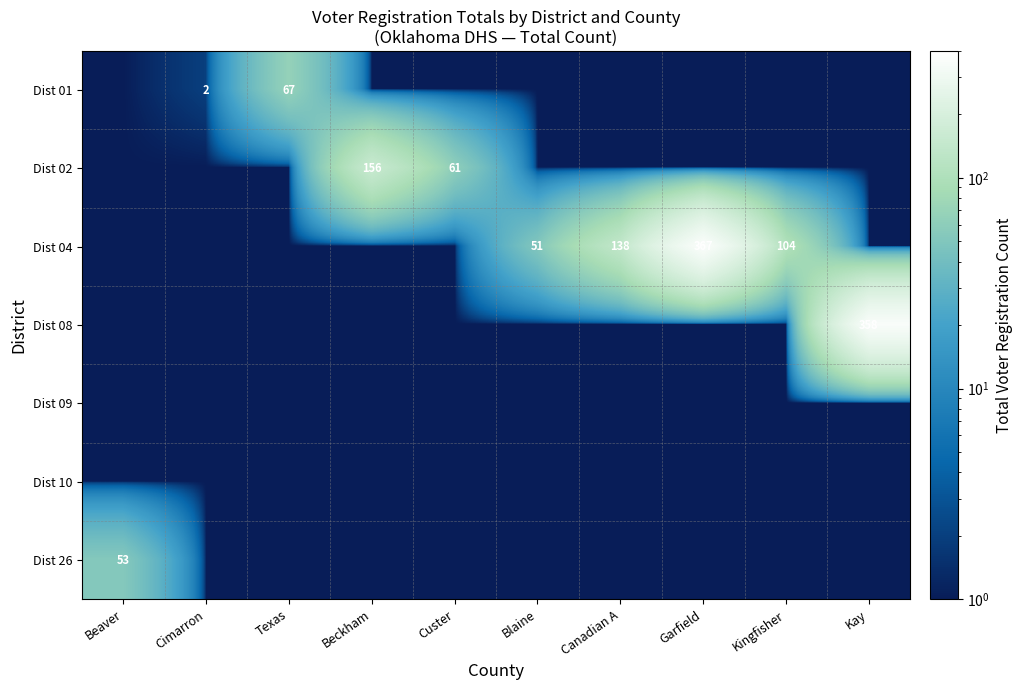

What is the difference between the maximum and minimum values in the Dist 26 series?

52